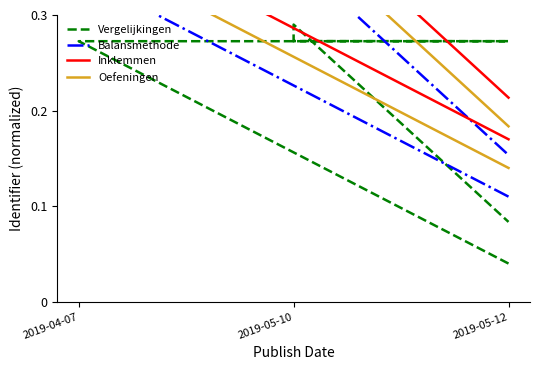

True or false: Oefeningen and Vergelijkingen intersect in this chart.

False